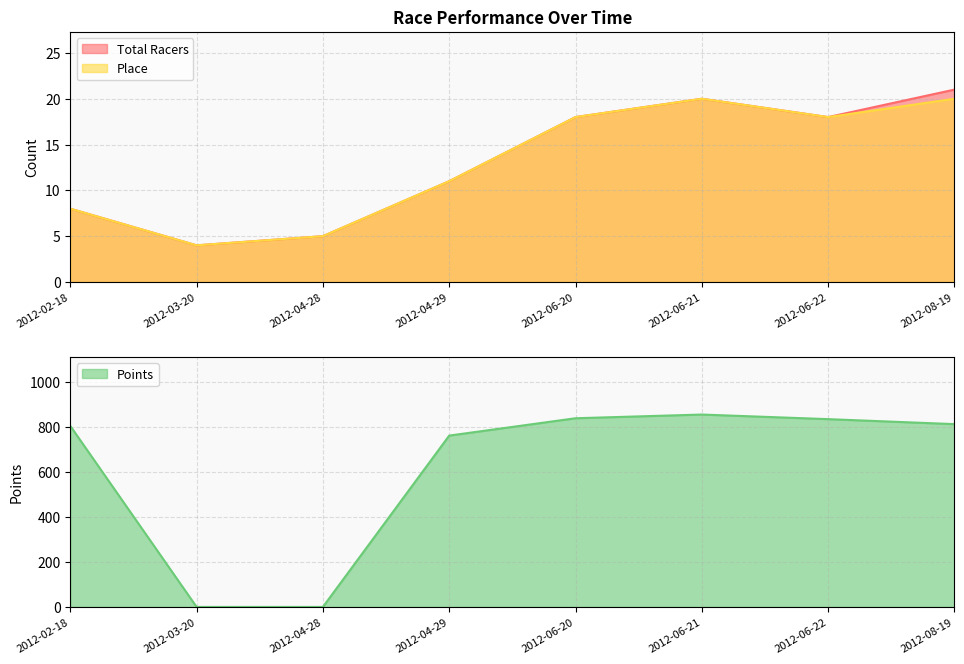

What is the average value of the Total Racers series?

13